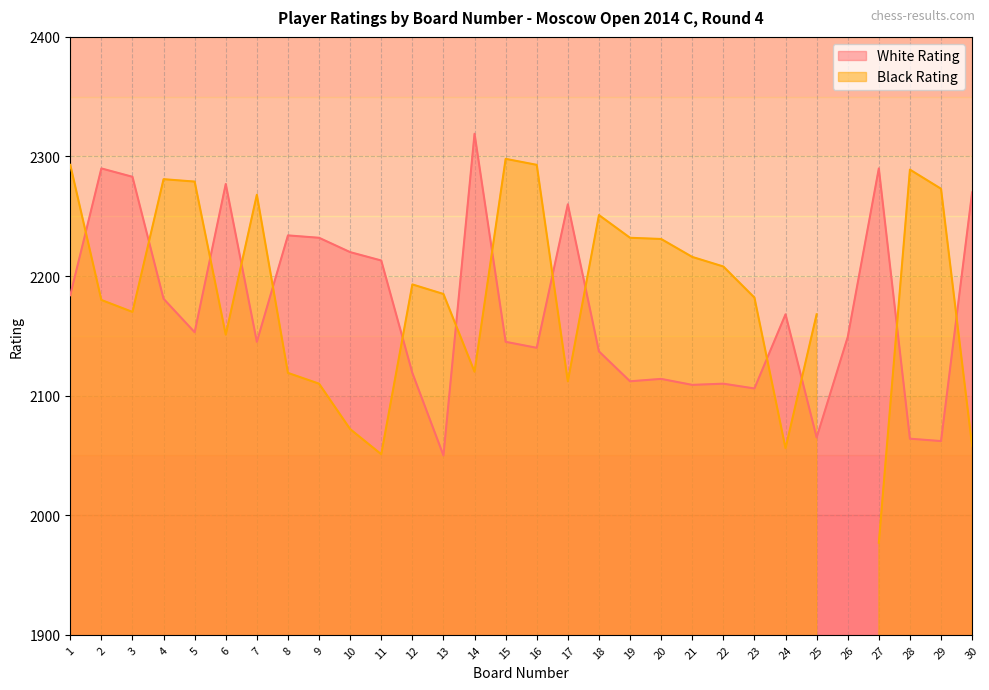

Where is the first local maximum?

2